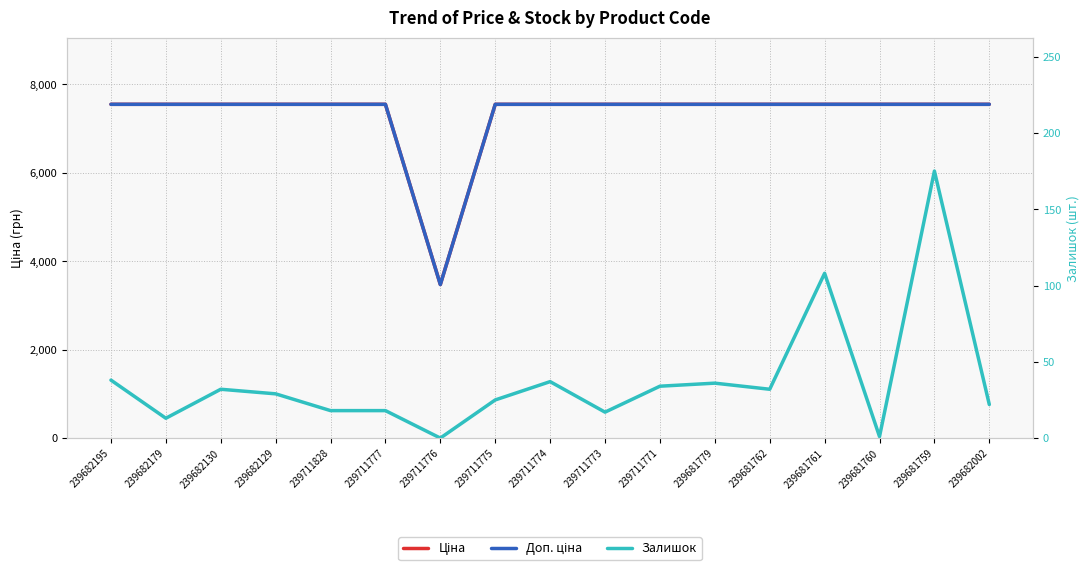

What position from the right is 239711773?

8